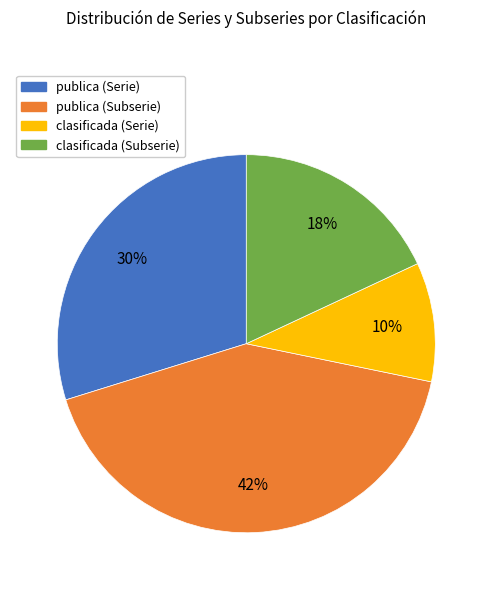

Is it true that clasificada (Subserie) is 18% of the pie?

True